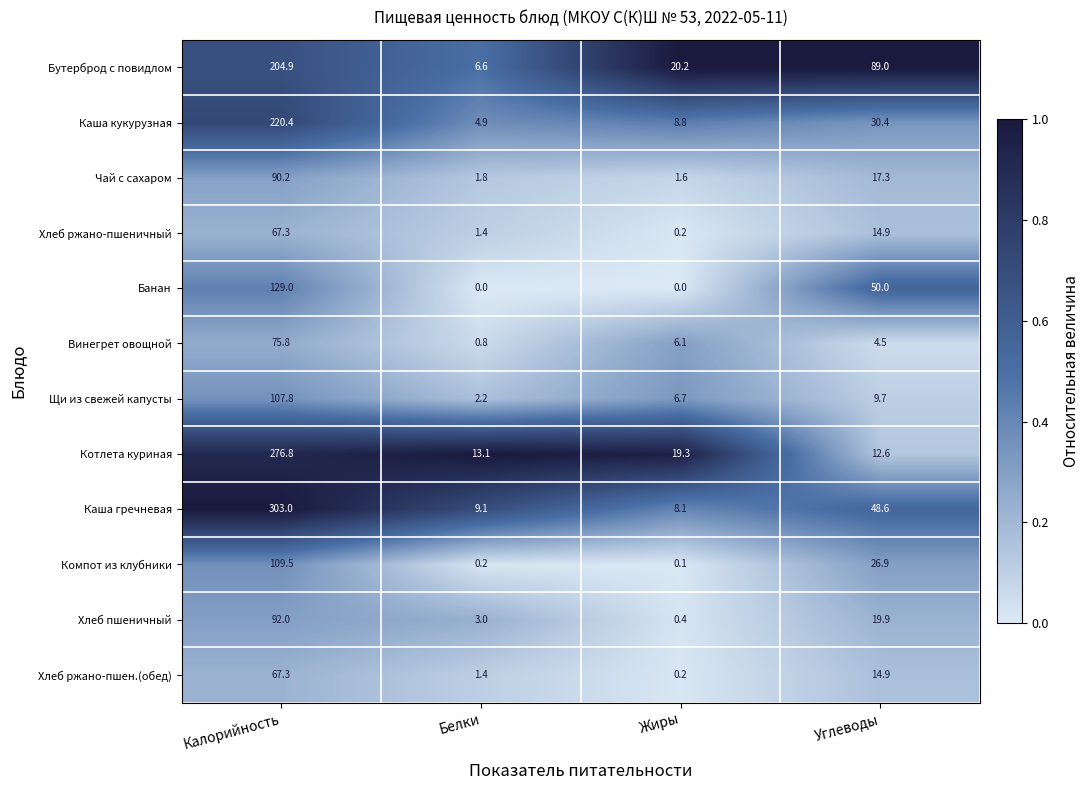

List the labels in order of Чай с сахаром value, smallest first.

Жиры, Белки, Углеводы, Калорийность